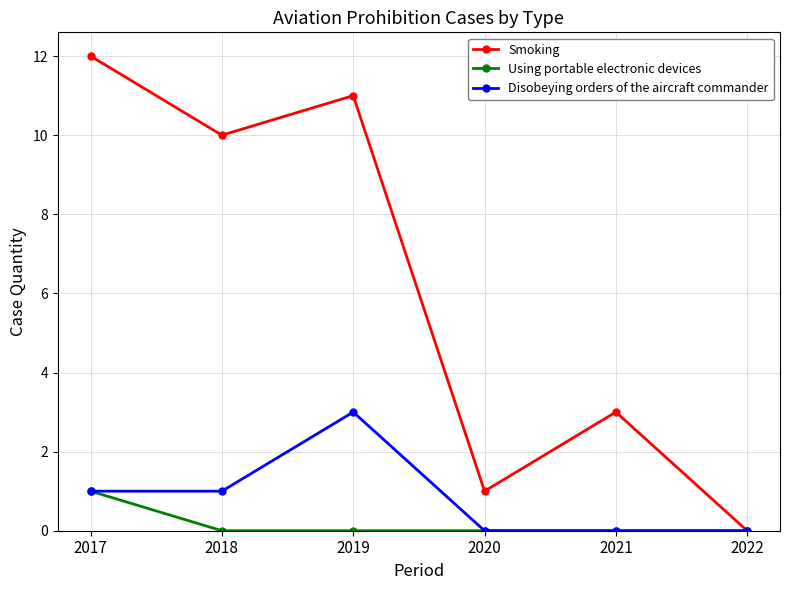

Is it true that Disobeying orders of the aircraft commander equals 0 at 2022?

True